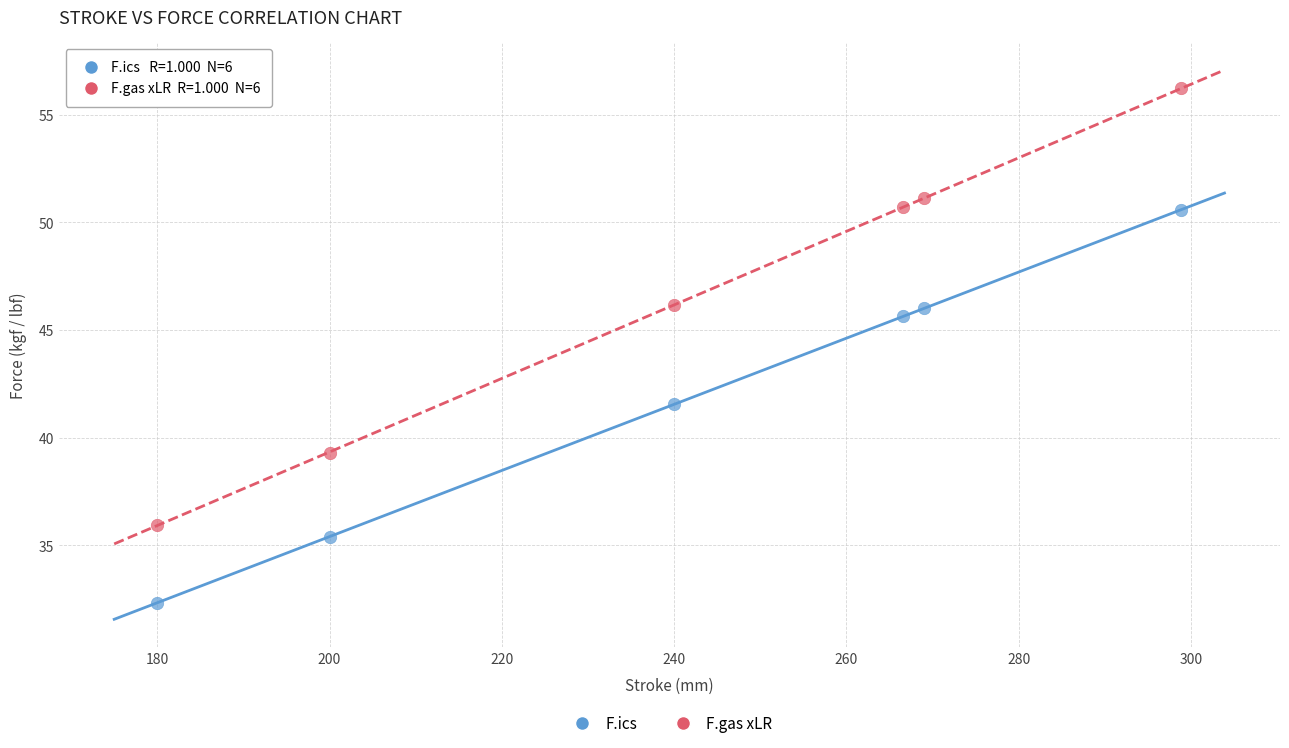

Across all series, what Y value is closest to 44?

45.6